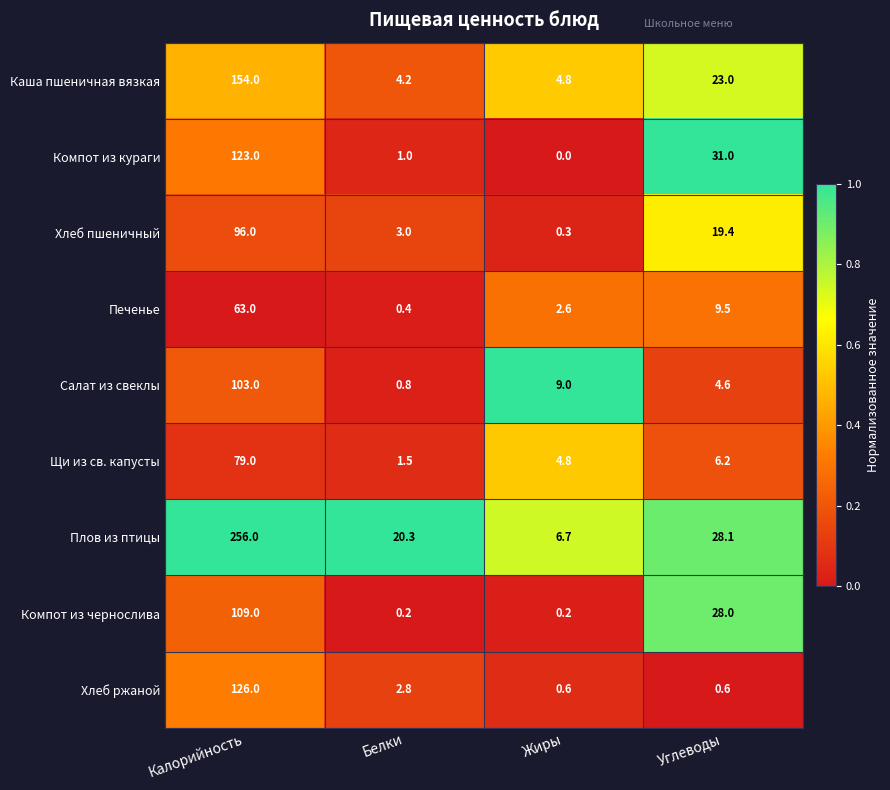

The Печенье series shows 63.0 at Калорийность. True or false?

True